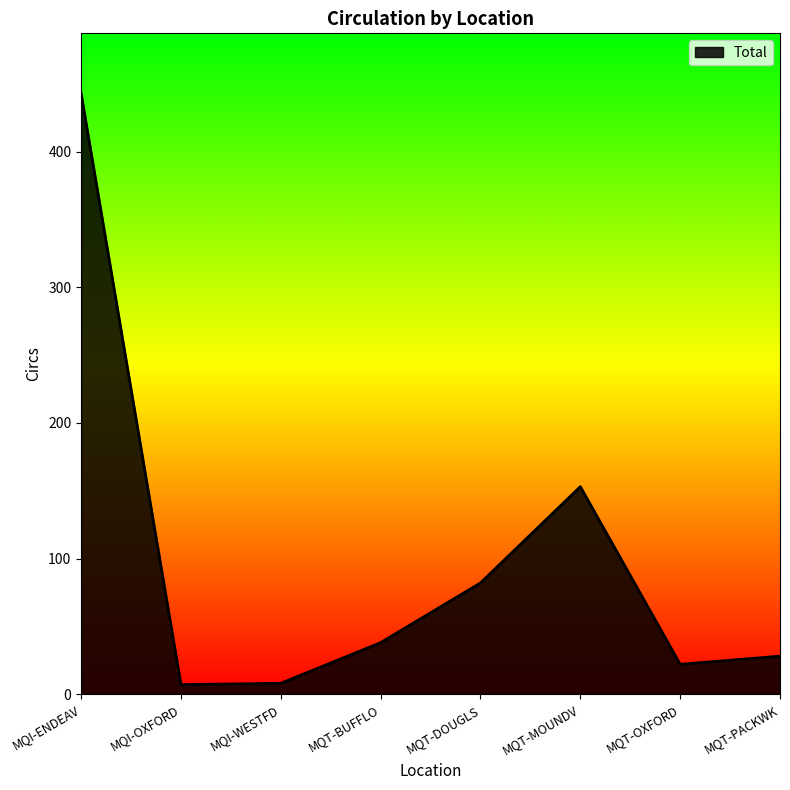

Where does the data first go above 38?

MQI-ENDEAV